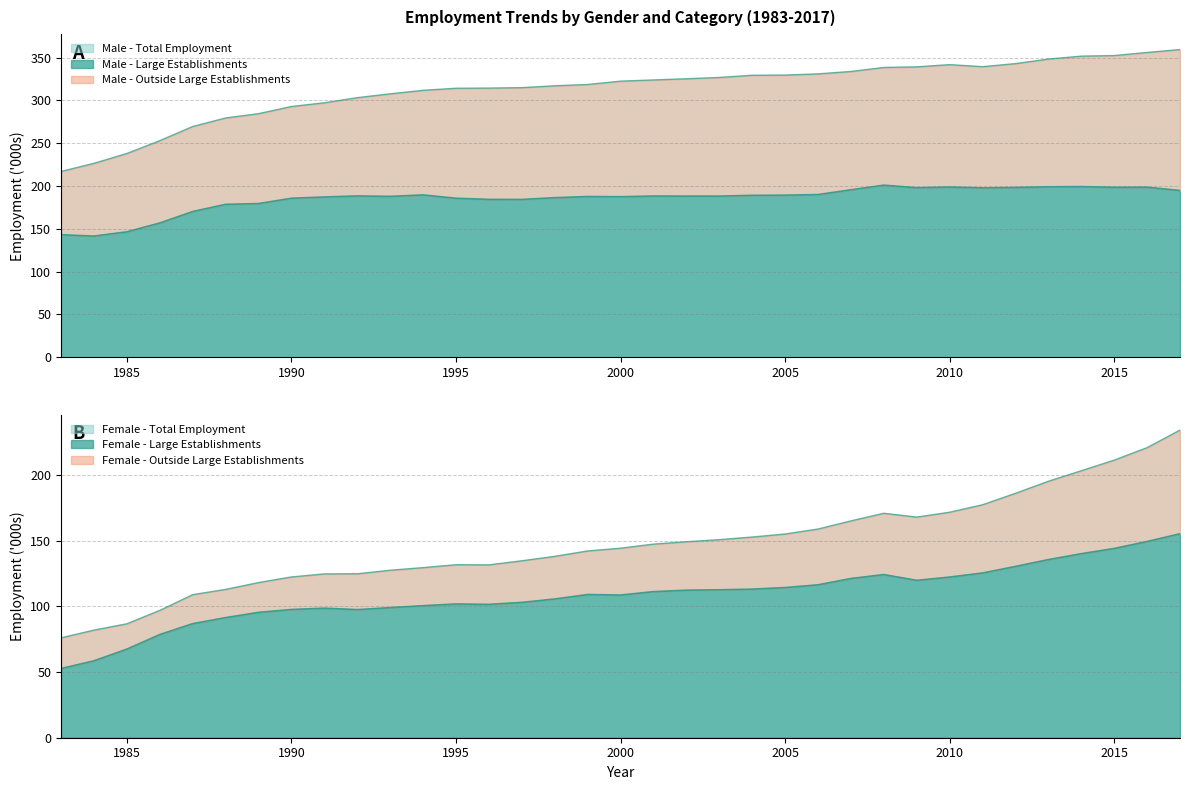

What is the sum of the Employment_in_Large_Establishments_Male values at 2007 and 1998?

382.0